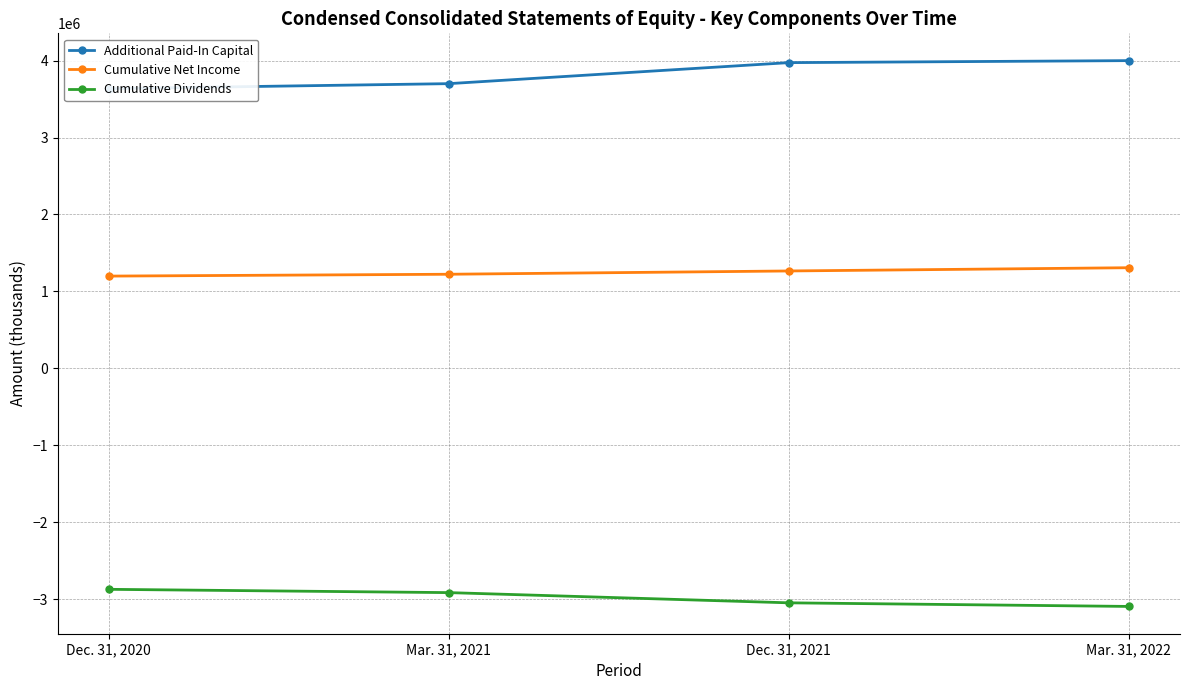

At how many categories does at least one series exceed -1963769?

4